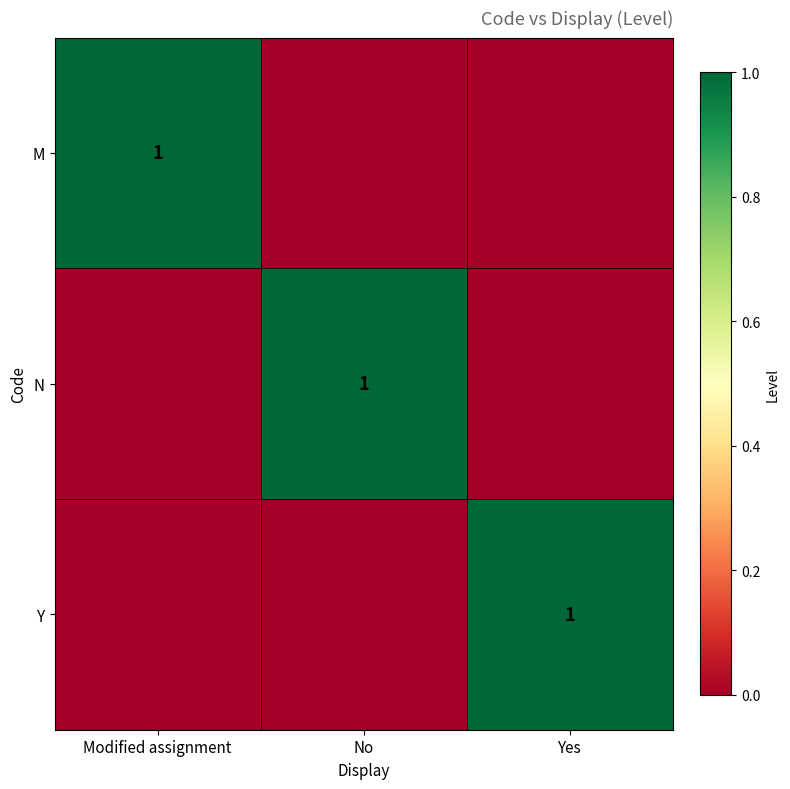

What is the highest value of the N series?

1